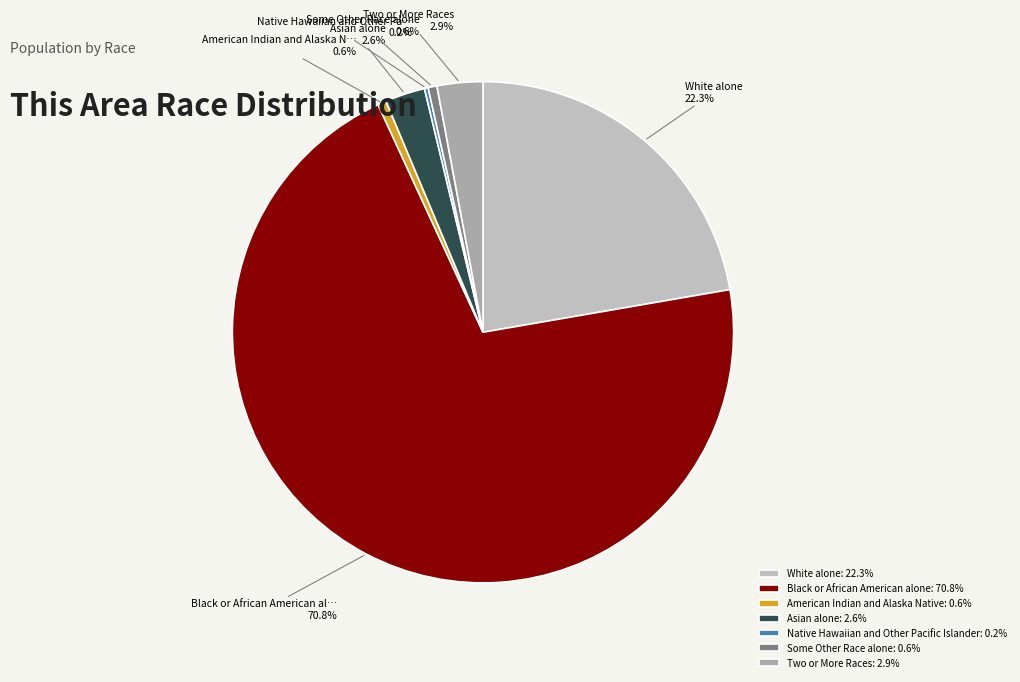

Which slice is the largest?

Black or African American alone